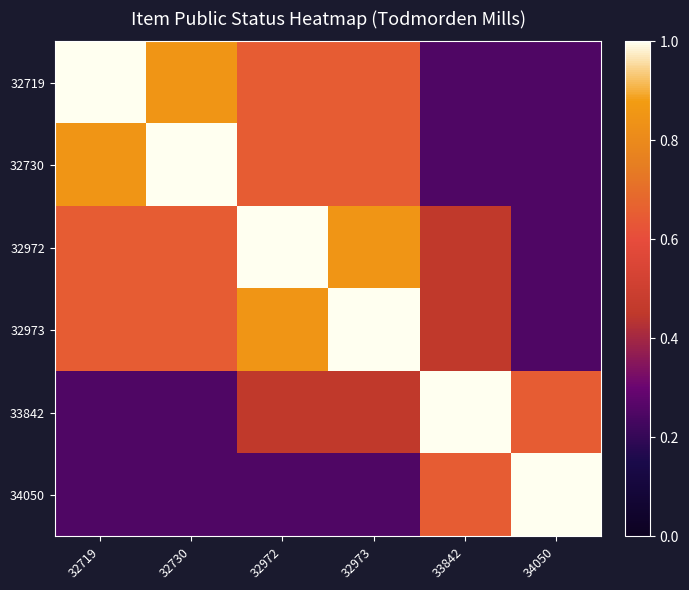

How many categories are shown in the chart?

6